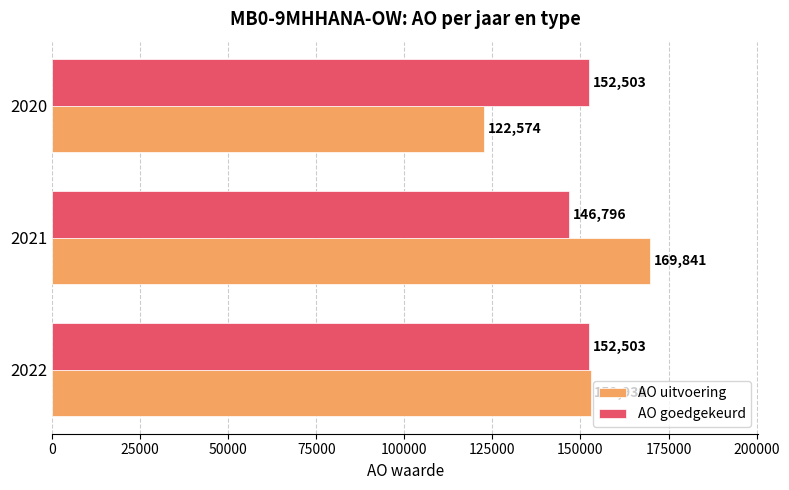

The value of AO goedgekeurd at 2020 is 152503. True or false?

True